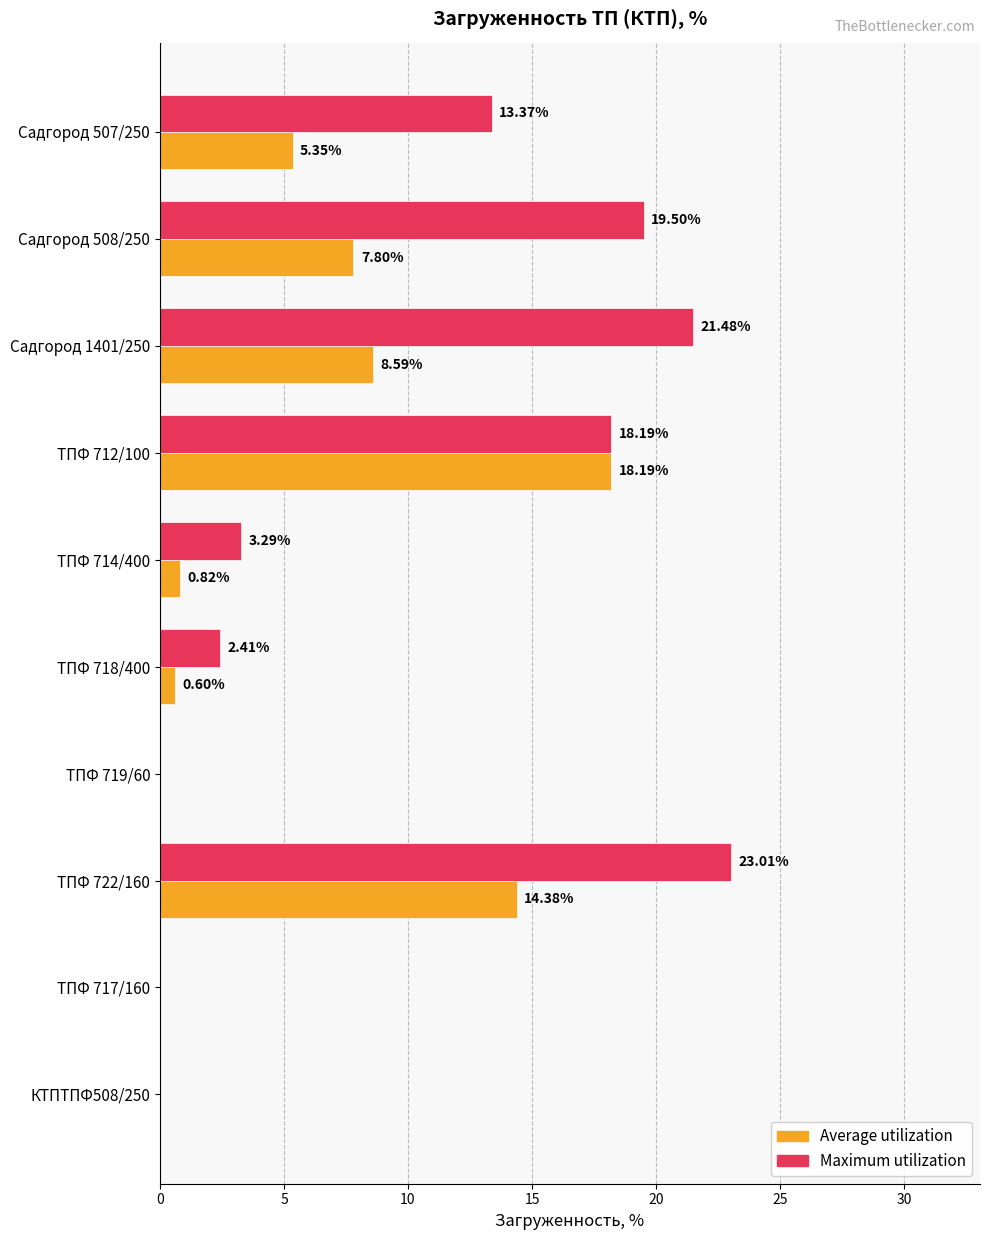

What is the sum of the Maximum utilization values at ТПФ 712/100 and ТПФ 722/160?

41.2